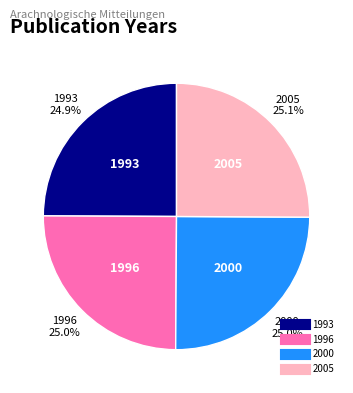

To the nearest percent, what percentage of the pie is 2005?

25%